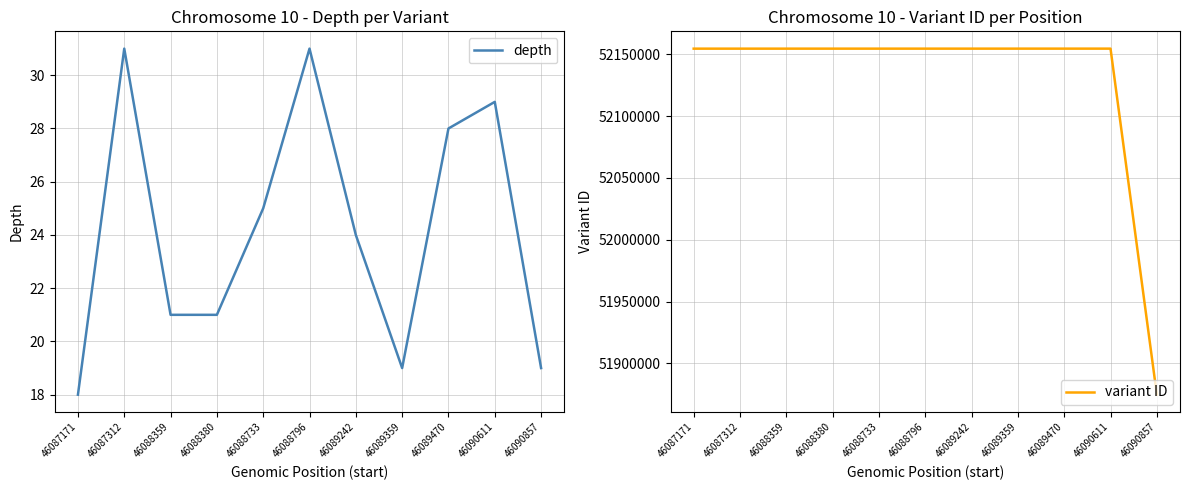

Reading right to left, list all the values displayed in this chart.

depth: 46090857=19	46090611=29	46089470=28	46089359=19	46089242=24	46088796=31	46088733=25	46088380=21	46088359=21	46087312=31	46087171=18
variant ID: 46090857=51874757	46090611=52154591	46089470=52154589	46089359=52154587	46089242=52154585	46088796=52154583	46088733=52154581	46088380=52154579	46088359=52154577	46087312=52154575	46087171=52154573